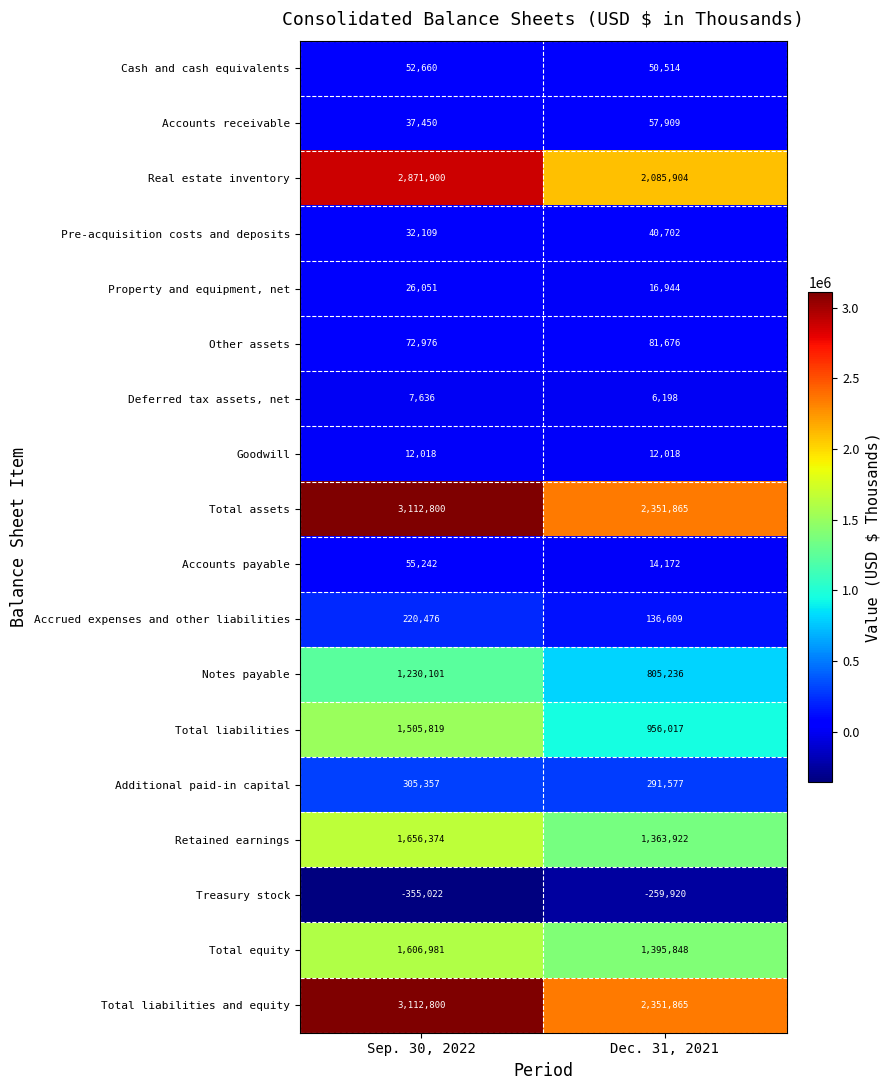

Rank the categories by Notes payable value from highest to lowest.

Sep. 30, 2022, Dec. 31, 2021